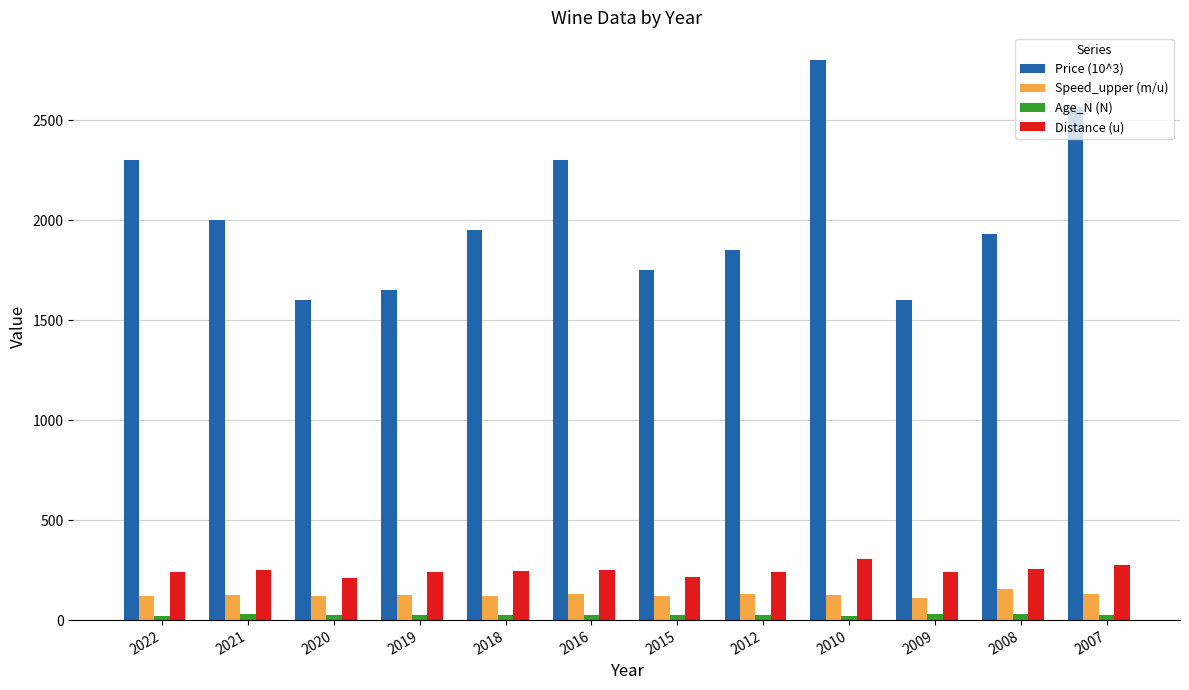

At which label does Speed_upper (m/u) first exceed 127?

2019